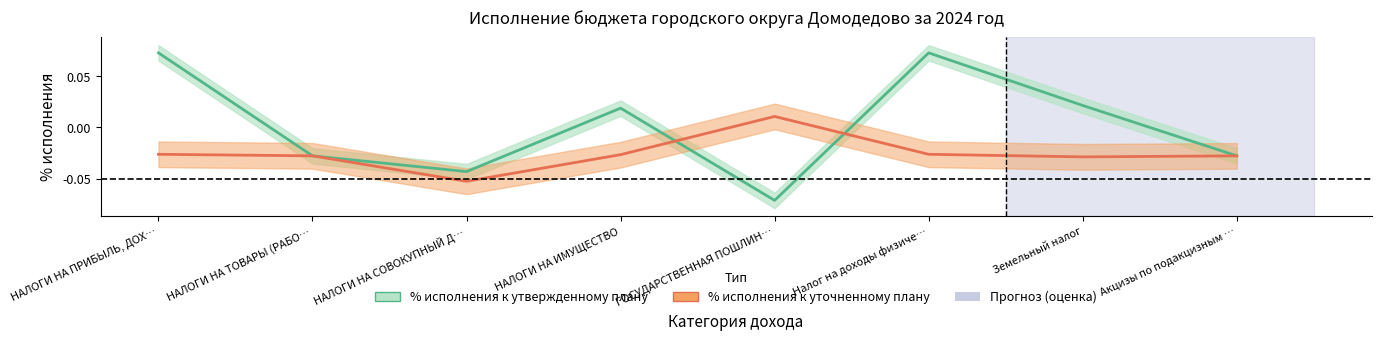

Rank the series by their average value, from lowest to highest.

% исполнения к уточненному плану, % исполнения к утвержденному плану